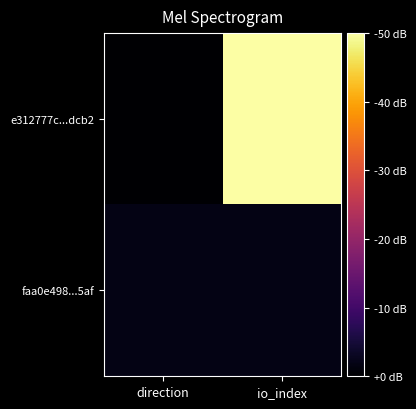

Rank the series at direction from lowest to highest value.

e312777c...dcb2, faa0e498...5af